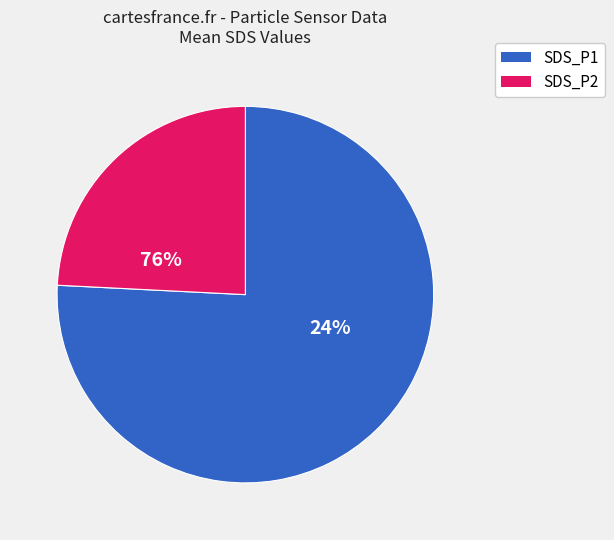

Do SDS_P1 and SDS_P2 together represent more than half of the pie?

Yes